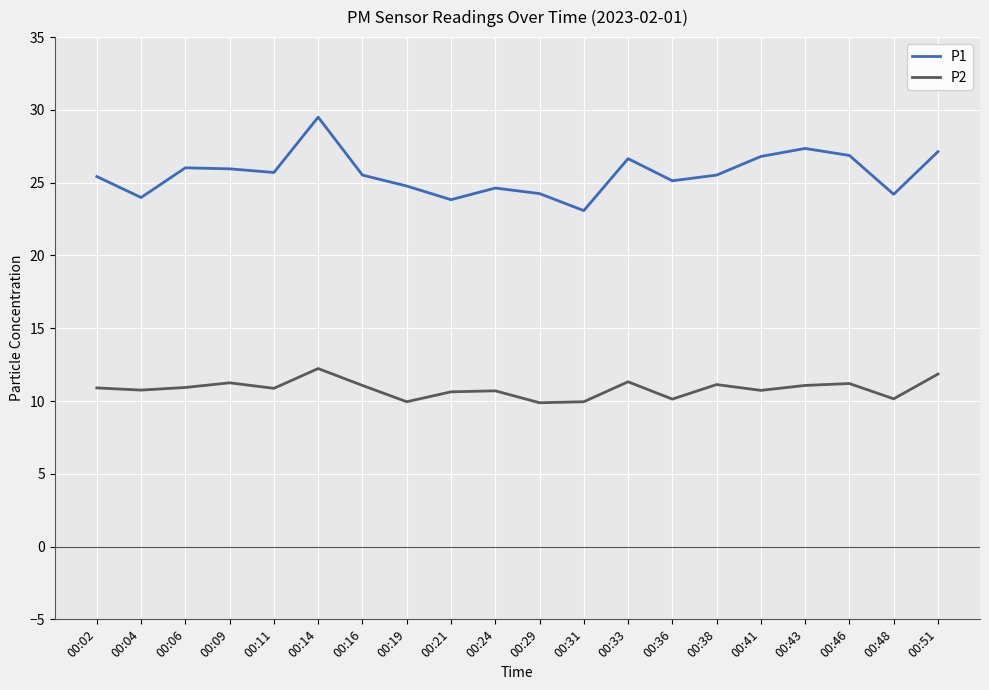

Which series has the largest total across all categories?

P1